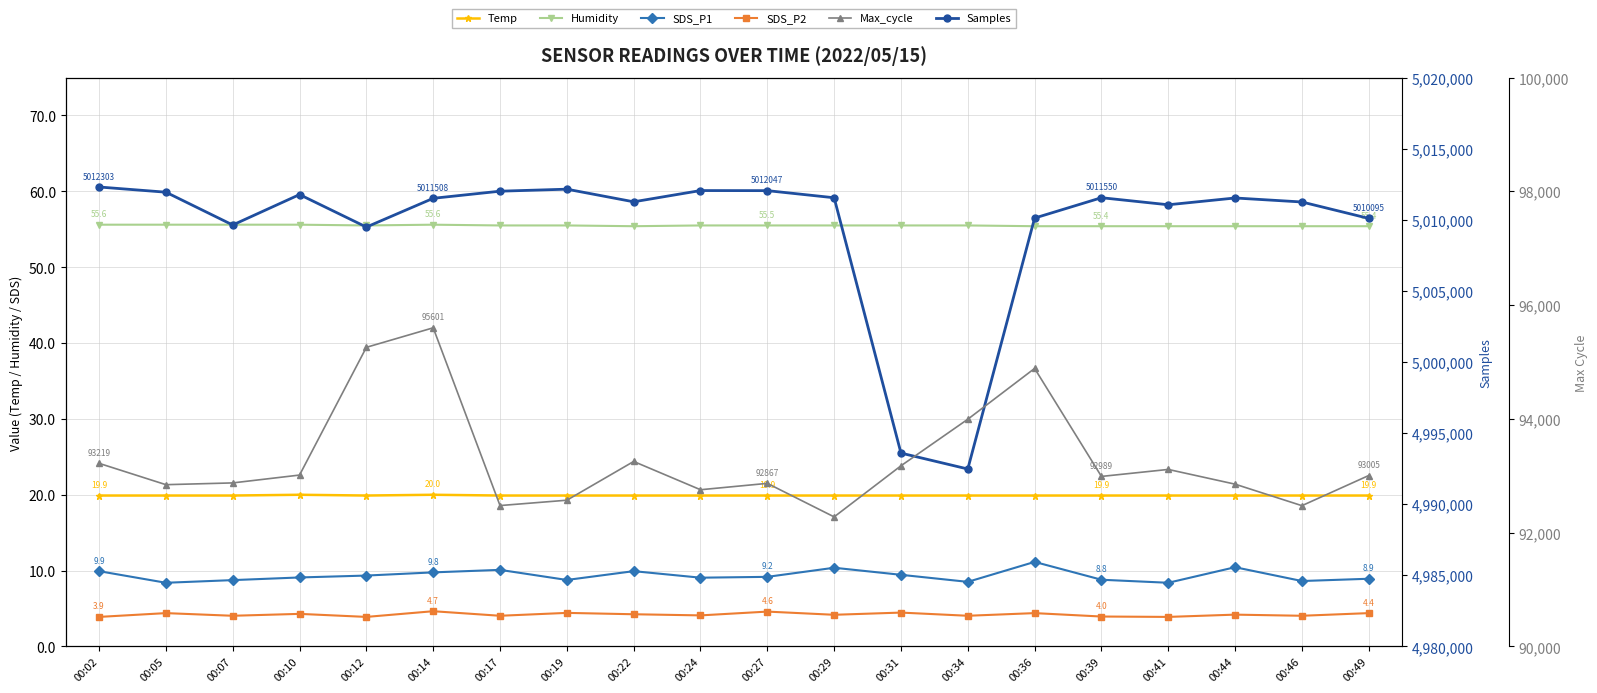

What are all the series names shown in the legend?

Temp, Humidity, SDS_P1, SDS_P2, Samples, Max_cycle